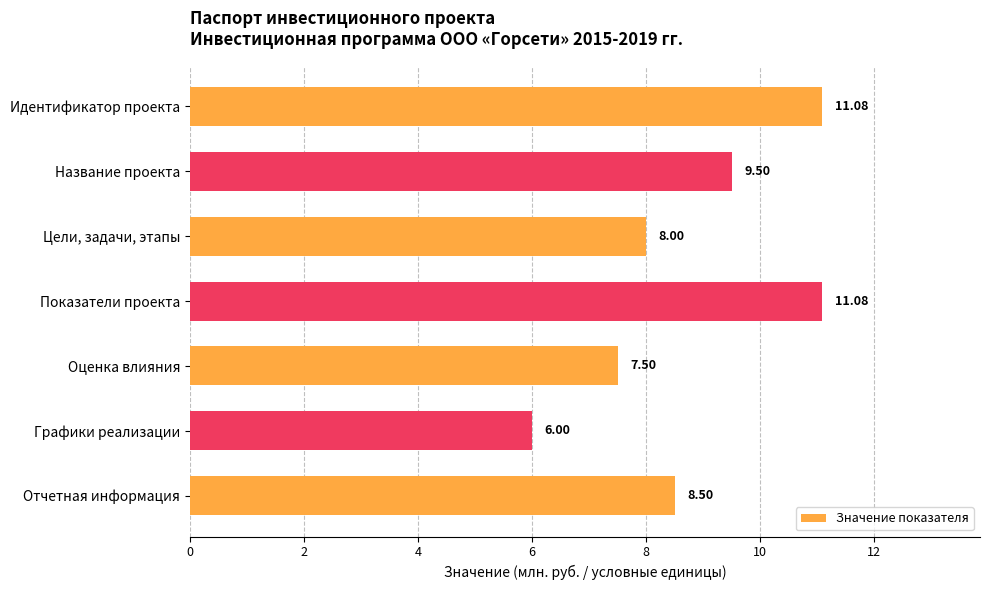

What is the label of the 3rd bar from the bottom?

Оценка влияния